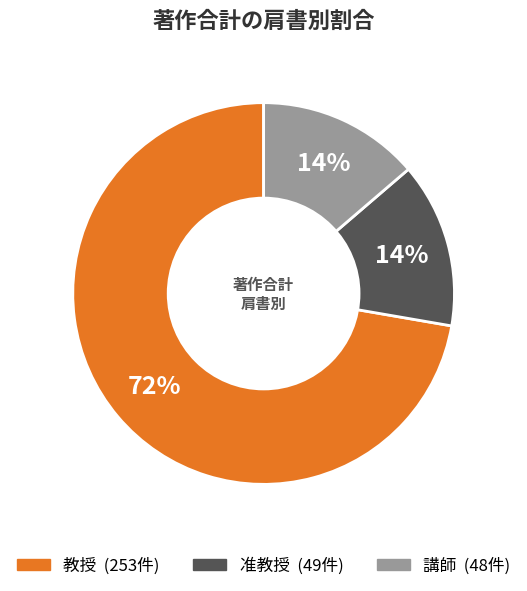

Is there any slice that represents more than half of the pie?

Yes